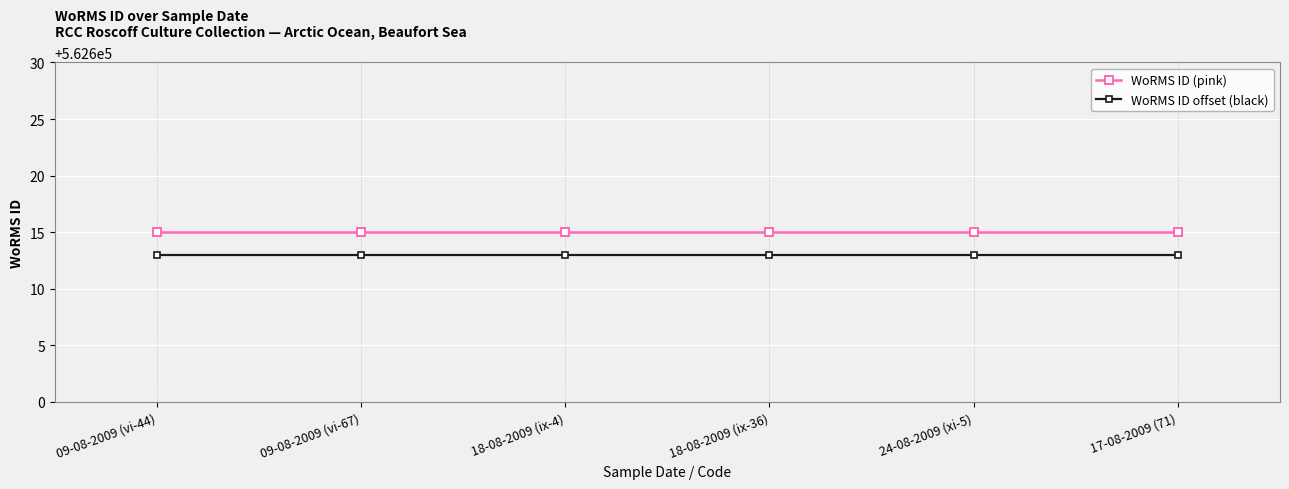

True or false: WoRMS ID offset (black) and WoRMS ID (pink) cross at least once.

False